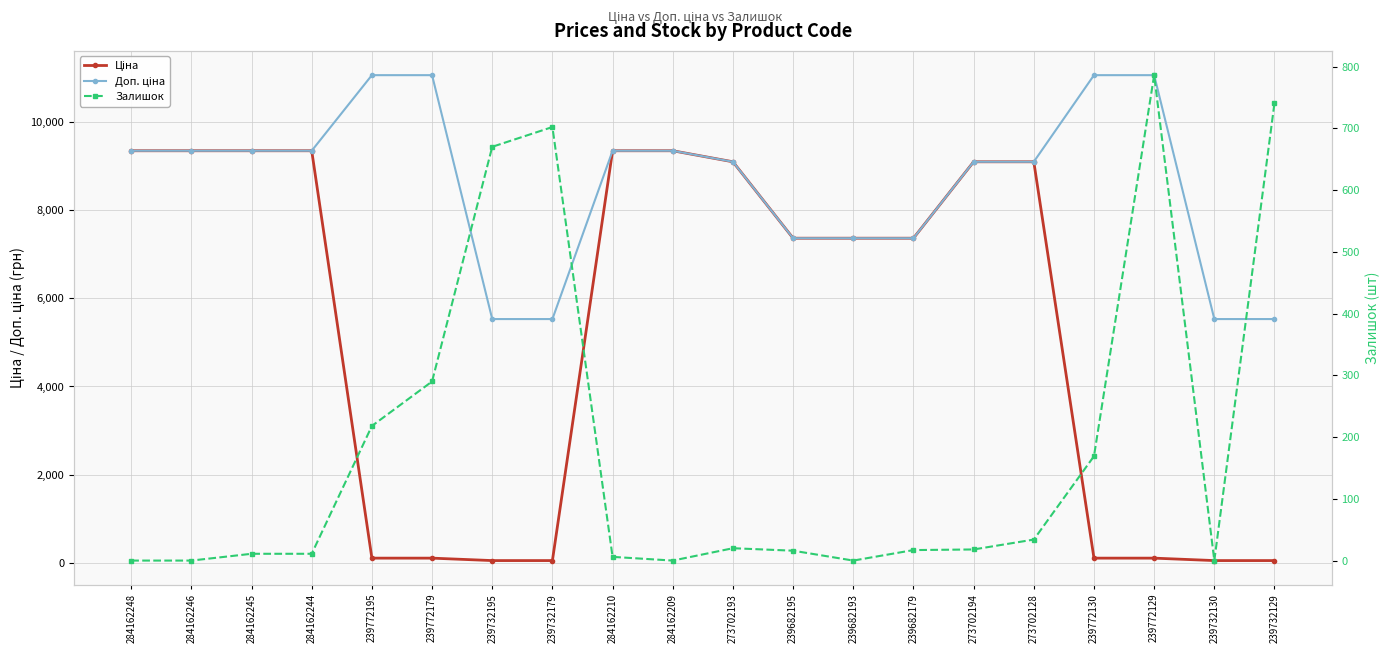

True or false: Ціна and Доп. ціна cross at least once.

False